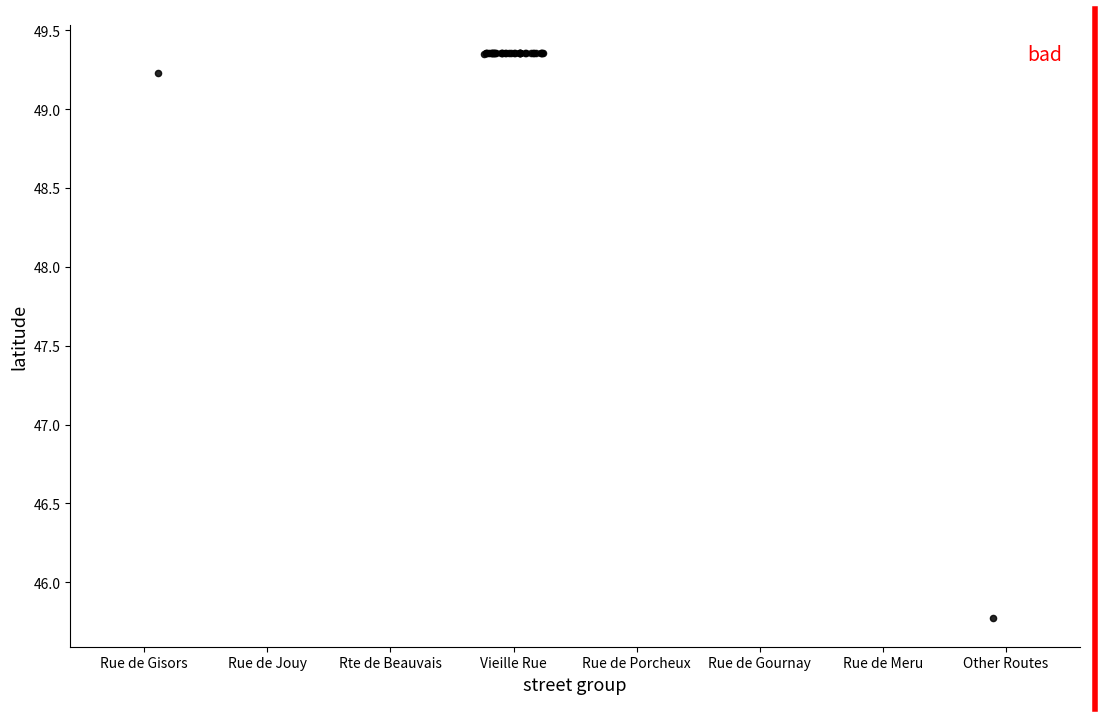

What Y value in the scatter plot is closest to 47?

45.8